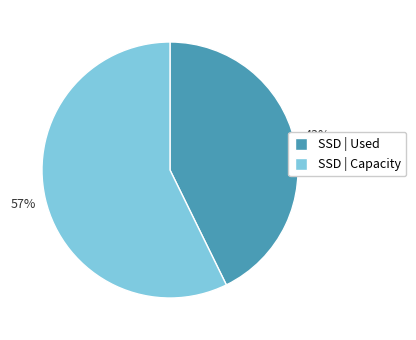

Does any single category account for the majority?

Yes